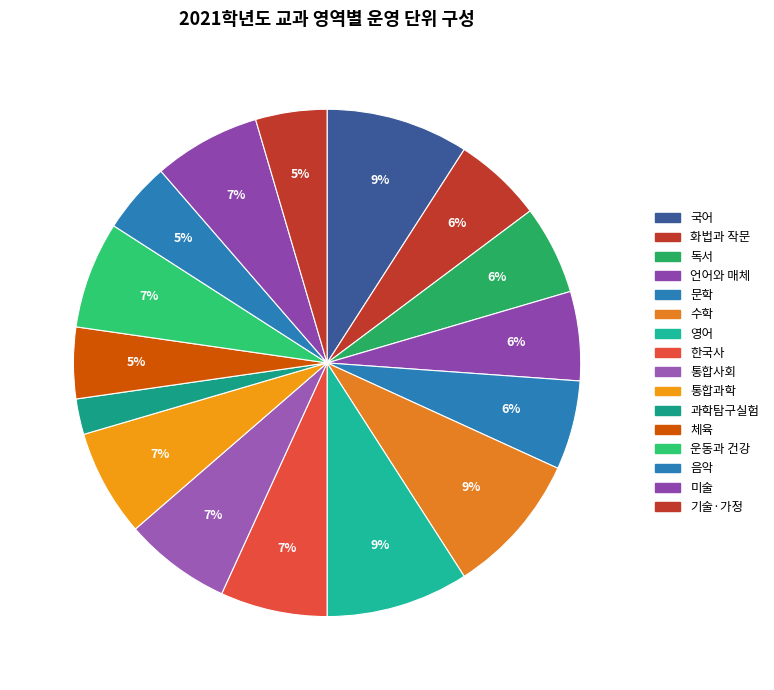

Count the number of slices in the pie.

16